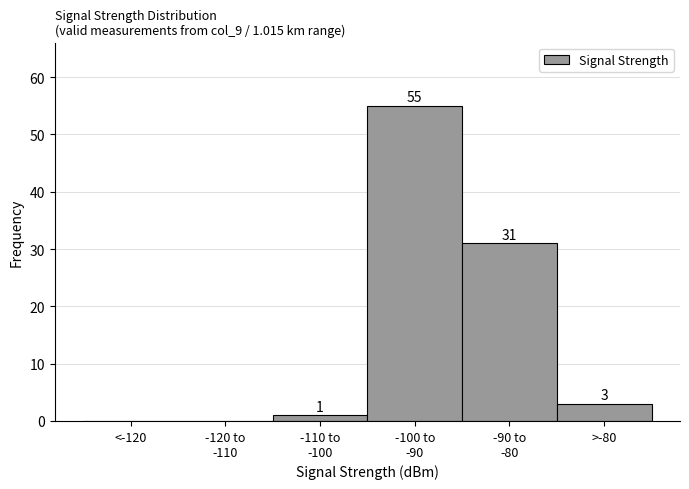

The value at >-80 is 3. True or false?

True